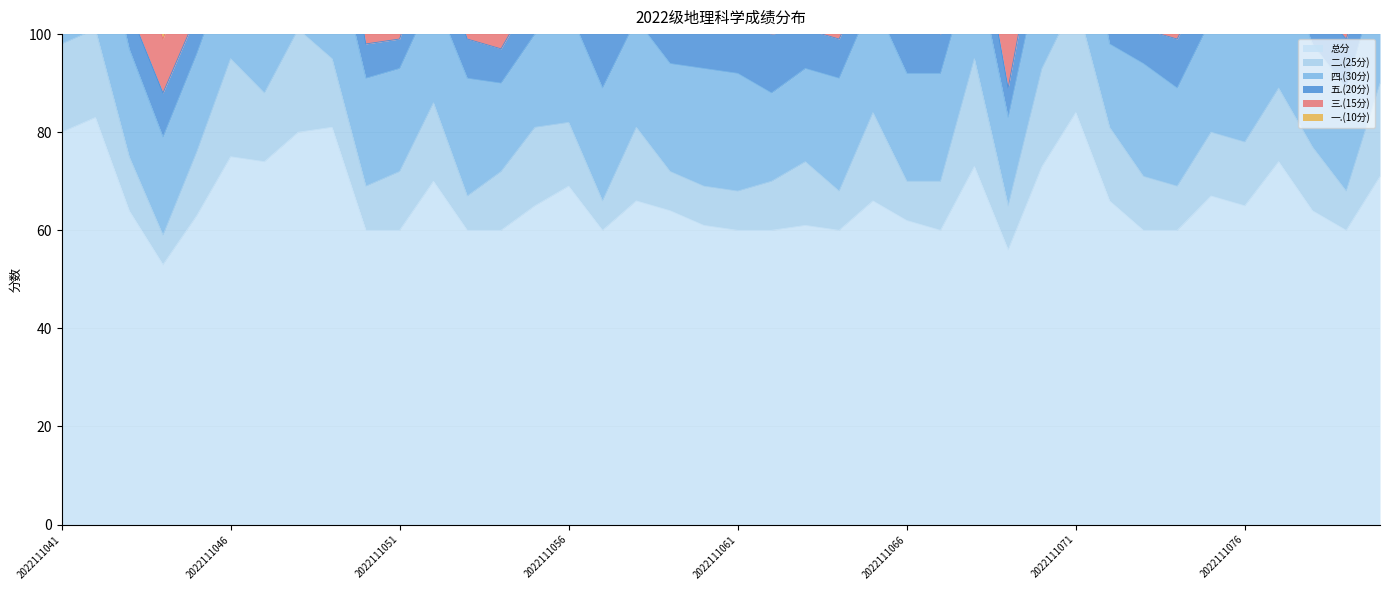

Reading left to right, extract all data points from this chart.

总分: 2022111041=80	2022111042=83	2022111043=64	2022111044=53	2022111045=63	2022111046=75	2022111047=74	2022111048=80	2022111049=81	2022111050=60	2022111051=60	2022111052=70	2022111053=60	2022111054=60	2022111055=65	2022111056=69	2022111057=60	2022111058=66	2022111059=64	2022111060=61	2022111061=60	2022111062=60	2022111063=61	2022111064=60	2022111065=66	2022111066=62	2022111067=60	2022111068=73	2022111069=56	2022111070=73	2022111071=84	2022111072=66	2022111073=60	2022111074=60	2022111075=67	2022111076=65	2022111077=74	2022111078=64	2022111079=60	2022111080=71
二.(25分): 2022111041=18	2022111042=18	2022111043=11	2022111044=6	2022111045=13	2022111046=20	2022111047=14	2022111048=21	2022111049=14	2022111050=9	2022111051=12	2022111052=16	2022111053=7	2022111054=12	2022111055=16	2022111056=13	2022111057=6	2022111058=15	2022111059=8	2022111060=8	2022111061=8	2022111062=10	2022111063=13	2022111064=8	2022111065=18	2022111066=8	2022111067=10	2022111068=22	2022111069=9	2022111070=20	2022111071=23	2022111072=15	2022111073=11	2022111074=9	2022111075=13	2022111076=13	2022111077=15	2022111078=13	2022111079=8	2022111080=19
四.(30分): 2022111041=24	2022111042=26	2022111043=22	2022111044=20	2022111045=20	2022111046=20	2022111047=27	2022111048=22	2022111049=25	2022111050=22	2022111051=21	2022111052=22	2022111053=24	2022111054=18	2022111055=19	2022111056=23	2022111057=23	2022111058=22	2022111059=22	2022111060=24	2022111061=24	2022111062=18	2022111063=19	2022111064=23	2022111065=23	2022111066=22	2022111067=22	2022111068=21	2022111069=18	2022111070=22	2022111071=27	2022111072=17	2022111073=23	2022111074=20	2022111075=23	2022111076=23	2022111077=28	2022111078=21	2022111079=21	2022111080=23
五.(20分): 2022111041=16	2022111042=16	2022111043=8	2022111044=9	2022111045=8	2022111046=12	2022111047=12	2022111048=14	2022111049=18	2022111050=7	2022111051=6	2022111052=12	2022111053=8	2022111054=7	2022111055=9	2022111056=10	2022111057=12	2022111058=10	2022111059=11	2022111060=10	2022111061=10	2022111062=12	2022111063=8	2022111064=8	2022111065=7	2022111066=11	2022111067=8	2022111068=11	2022111069=6	2022111070=10	2022111071=12	2022111072=12	2022111073=7	2022111074=10	2022111075=10	2022111076=9	2022111077=11	2022111078=9	2022111079=10	2022111080=7
三.(15分): 2022111041=14	2022111042=15	2022111043=15	2022111044=11	2022111045=14	2022111046=14	2022111047=14	2022111048=15	2022111049=15	2022111050=13	2022111051=13	2022111052=14	2022111053=11	2022111054=14	2022111055=15	2022111056=14	2022111057=11	2022111058=11	2022111059=13	2022111060=13	2022111061=11	2022111062=13	2022111063=14	2022111064=15	2022111065=10	2022111066=13	2022111067=14	2022111068=12	2022111069=13	2022111070=13	2022111071=13	2022111072=14	2022111073=10	2022111074=13	2022111075=11	2022111076=11	2022111077=12	2022111078=12	2022111079=13	2022111080=13
一.(10分): 2022111041=8	2022111042=8	2022111043=8	2022111044=7	2022111045=8	2022111046=9	2022111047=7	2022111048=8	2022111049=9	2022111050=9	2022111051=8	2022111052=6	2022111053=10	2022111054=9	2022111055=6	2022111056=9	2022111057=8	2022111058=8	2022111059=10	2022111060=6	2022111061=7	2022111062=7	2022111063=7	2022111064=6	2022111065=8	2022111066=8	2022111067=6	2022111068=7	2022111069=10	2022111070=8	2022111071=9	2022111072=8	2022111073=9	2022111074=8	2022111075=10	2022111076=9	2022111077=8	2022111078=9	2022111079=8	2022111080=9